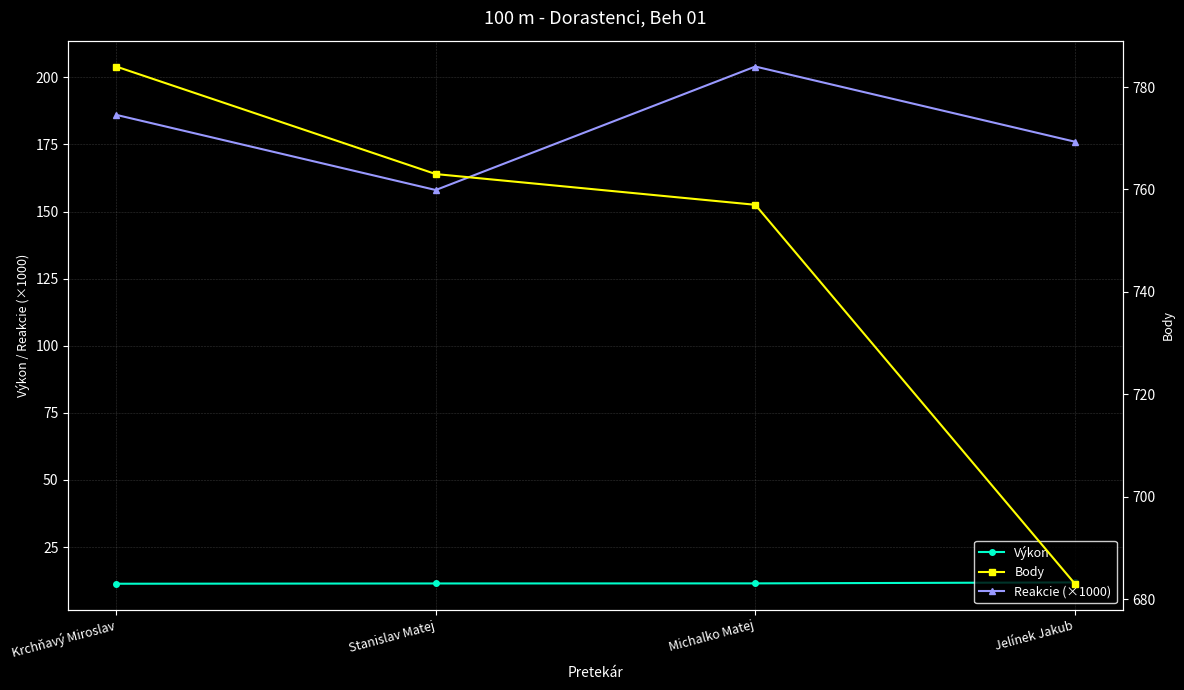

True or false: Reakcie (×1000) and Výkon intersect in this chart.

False